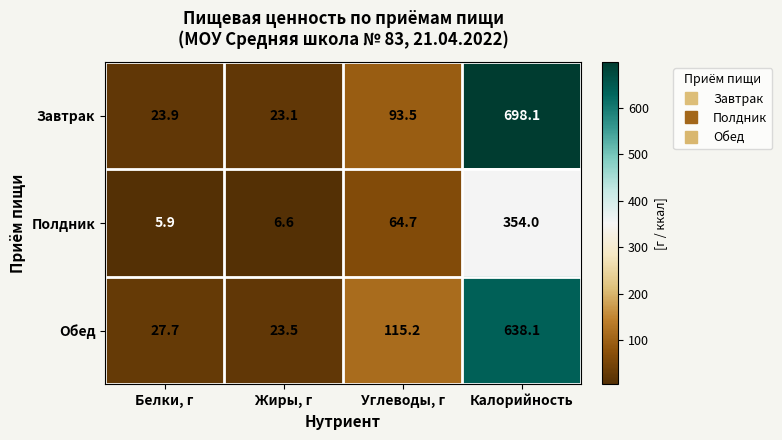

Reading left to right, list all the values displayed in this chart.

Завтрак: 23.9	23.1	93.5	698.1
Полдник: 5.9	6.6	64.7	354.0
Обед: 27.7	23.5	115.2	638.1